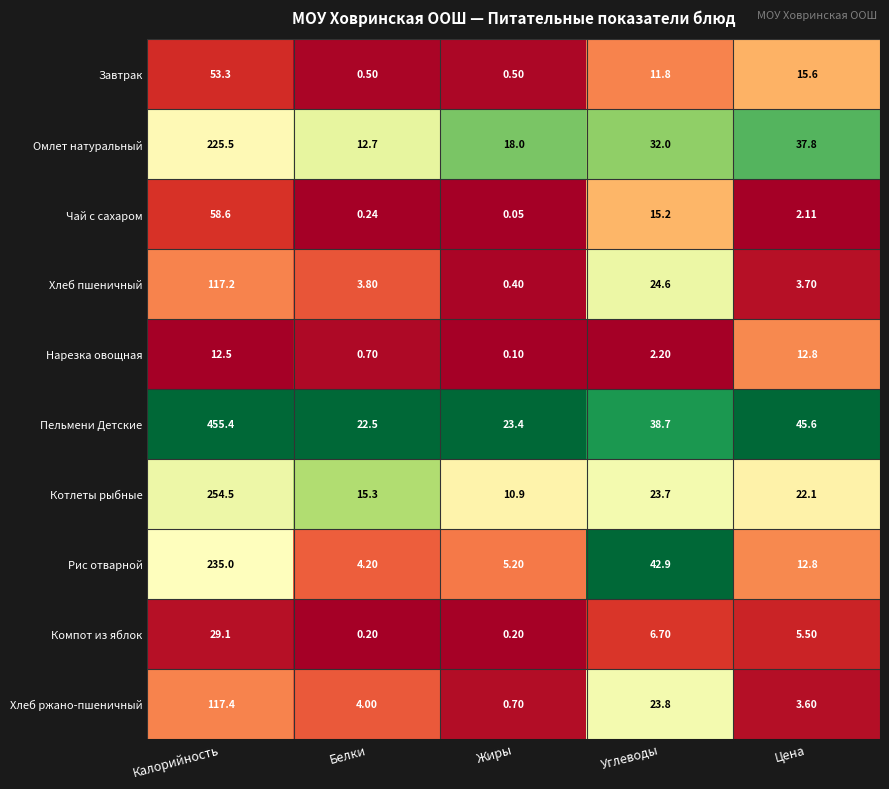

At how many categories does at least one series exceed 0?

5